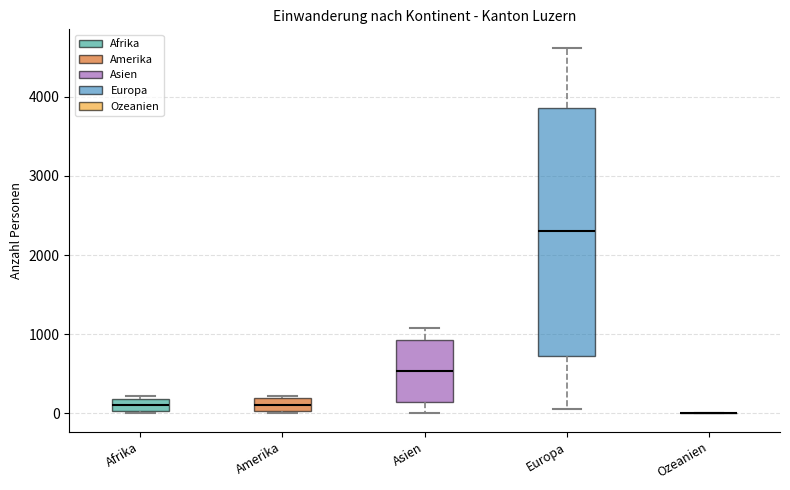

Comparing the boxes themselves (not the whiskers), which one is the tallest?

Europa